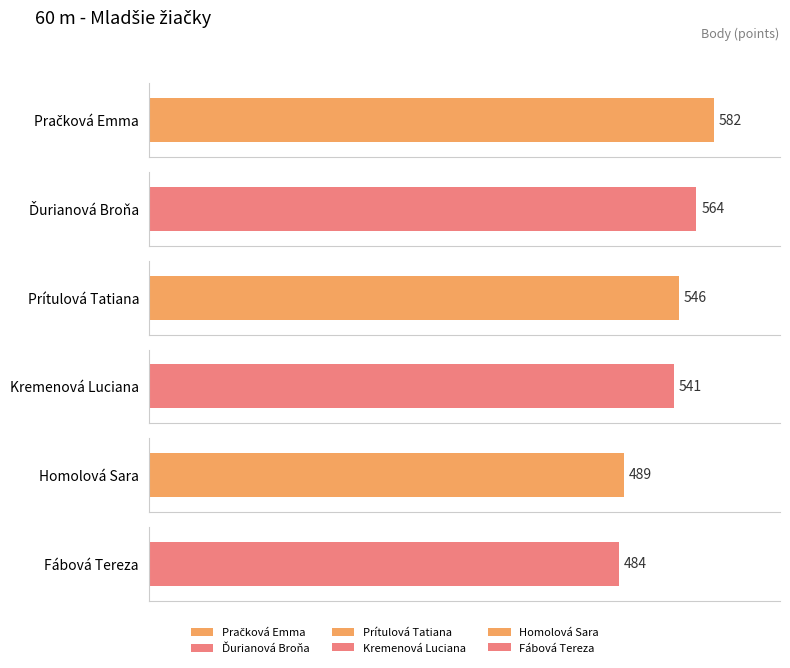

What is the smallest value displayed?

484